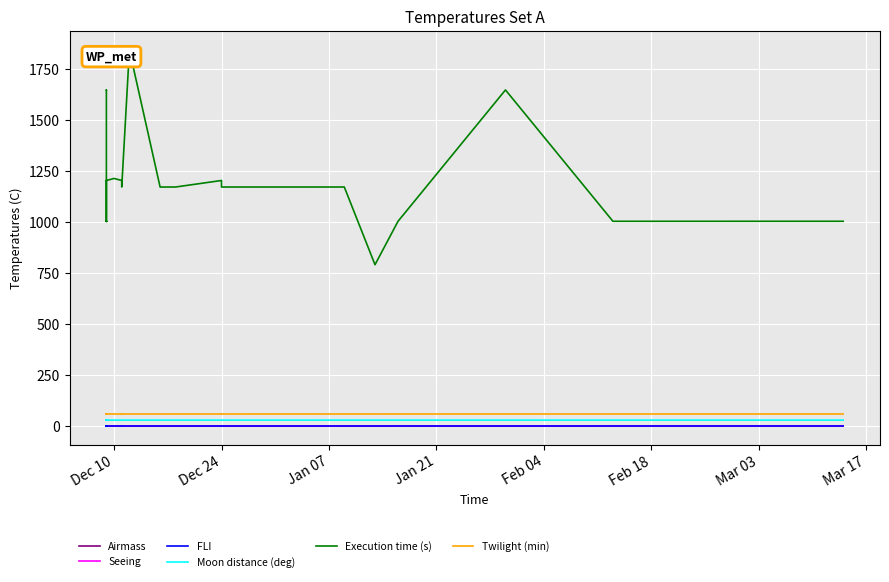

Which has a higher value, 25 or 37?

37